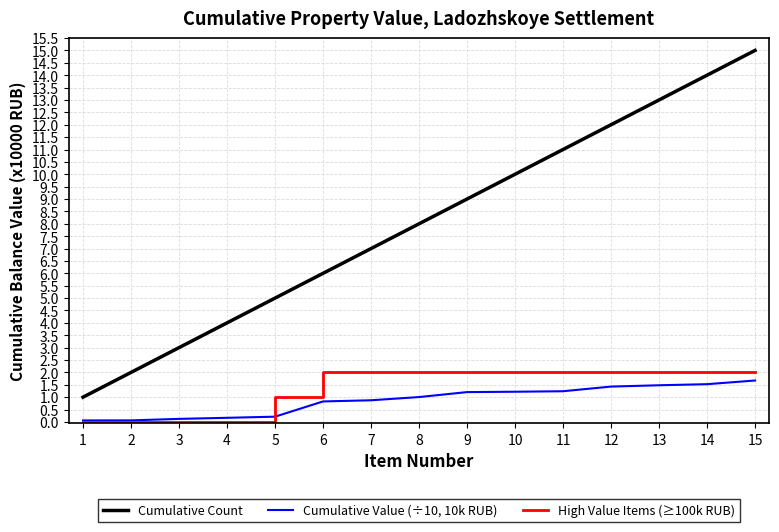

What is the total value across all series at 9?

12.2